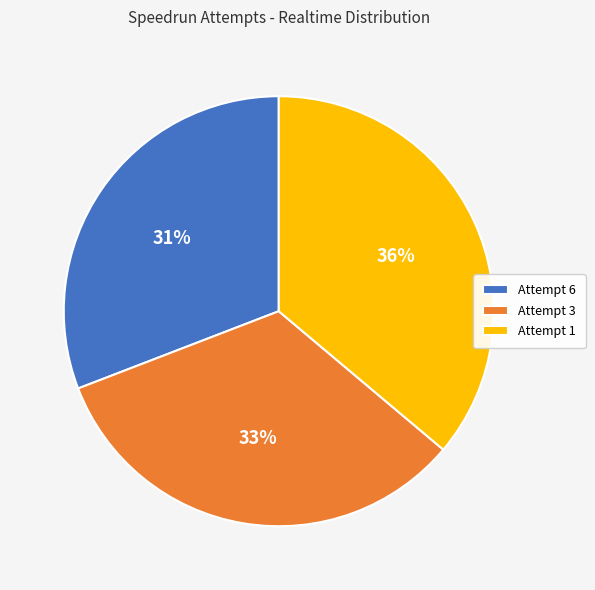

To the nearest percent, what is the difference between the largest and smallest slice percentages?

5%